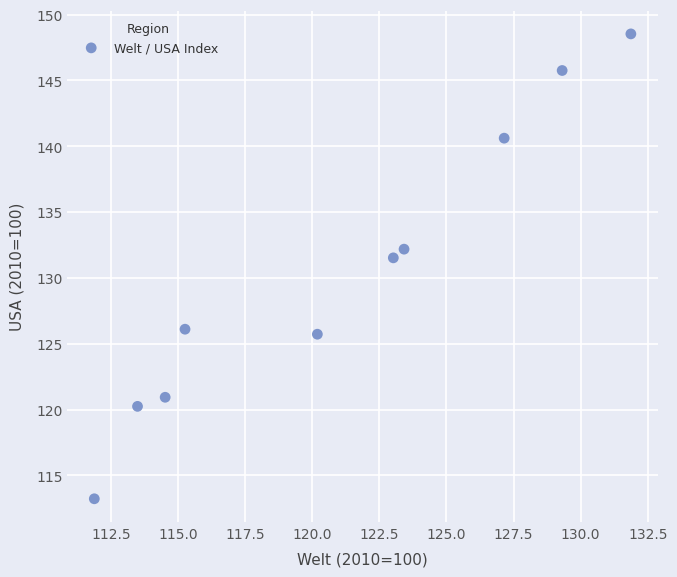

What is the average X value?

121.0